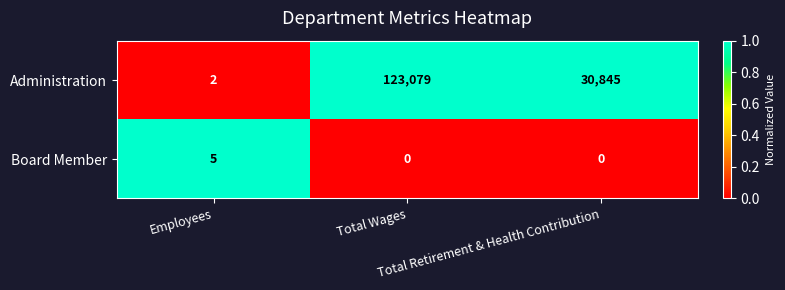

What is the difference between the maximum and minimum values in the Board Member series?

5